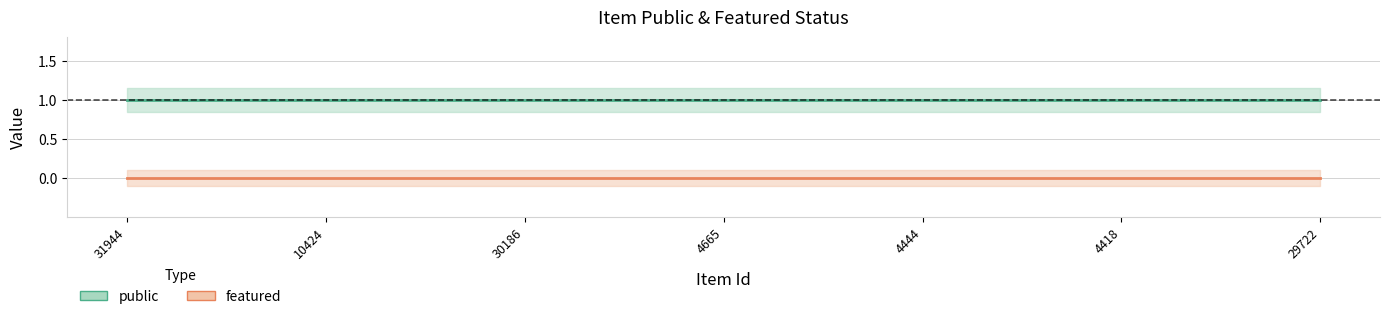

Between 10424 and 29722, which series saw the biggest shift?

public